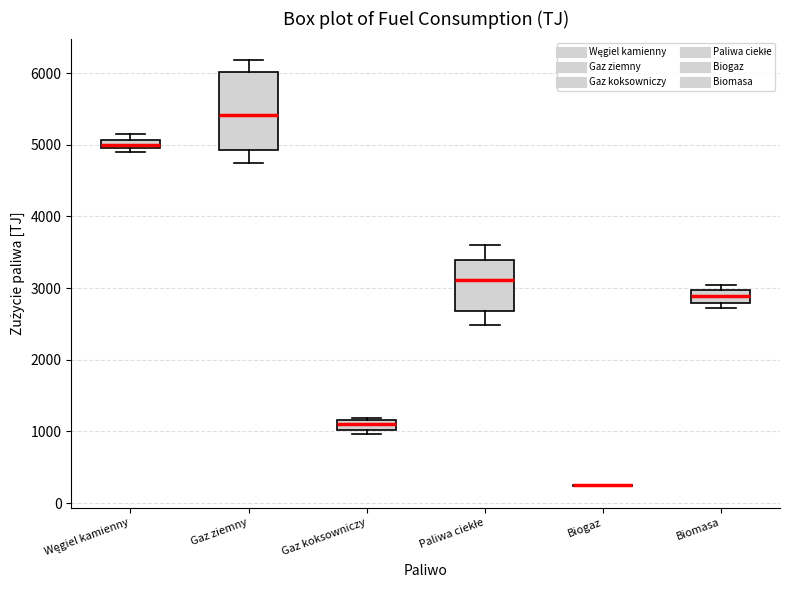

Where is the lower edge of the box for Węgiel kamienny on the y-axis? The values are not printed on the chart, so give them approximately, as read against the axis.

5000